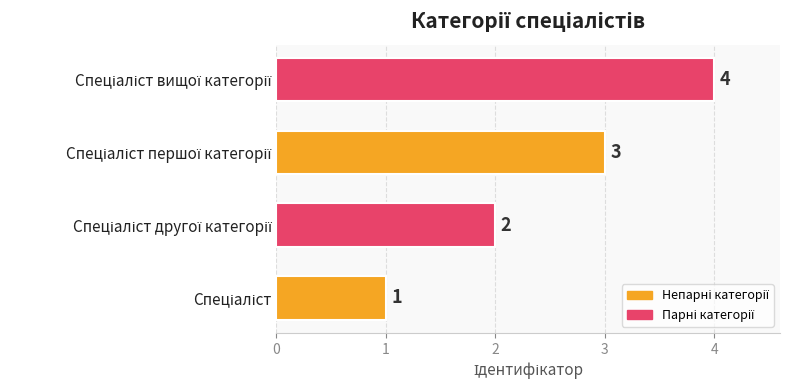

Count the values in the range 2 to 4.

3